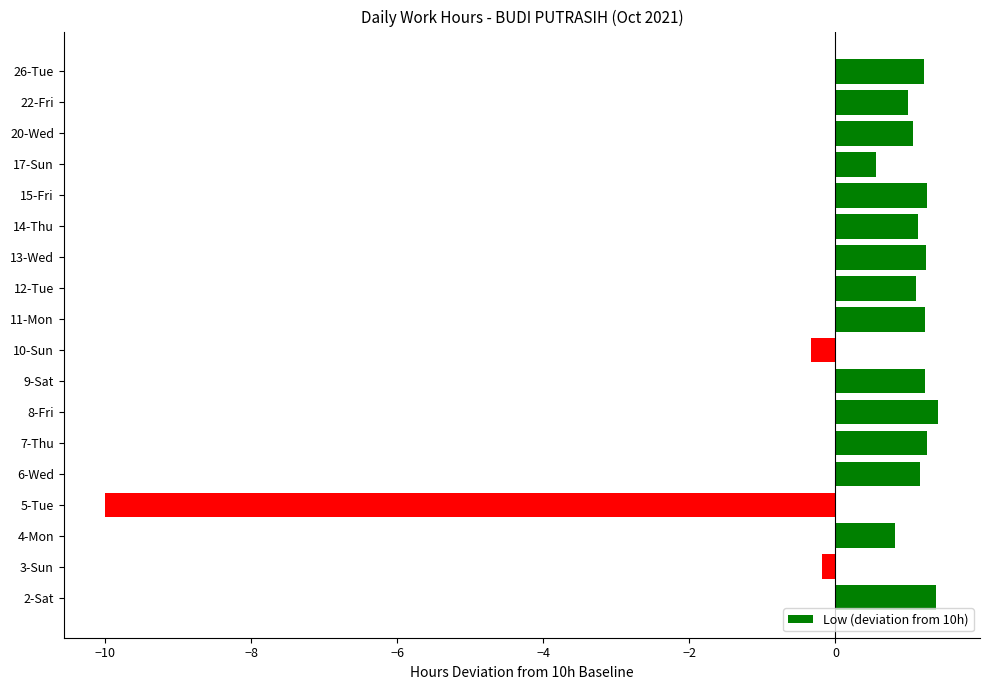

True or false: the data shows -0.2 at 3-Sun.

True